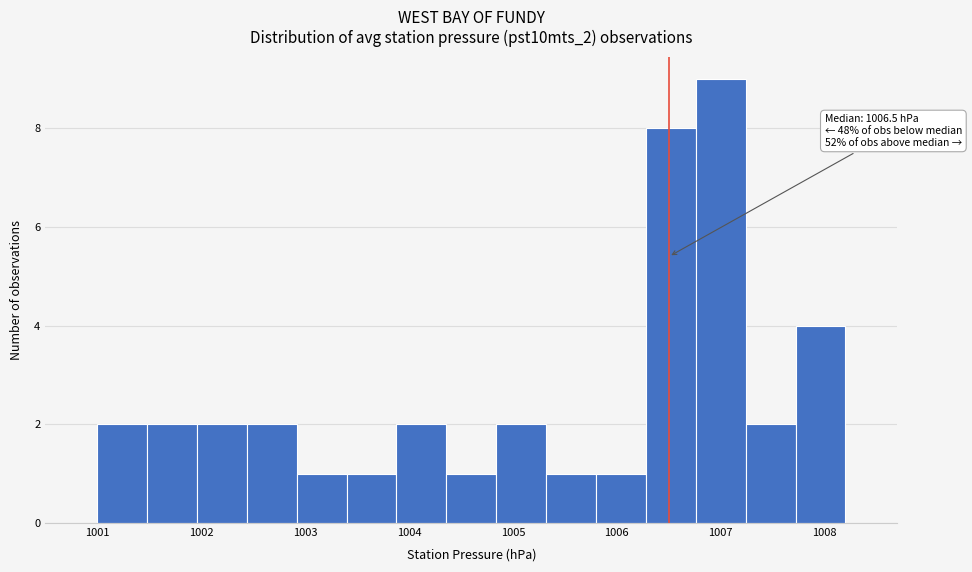

Over which range of the x-axis is the bar tallest?

1006.76 to 1007.24